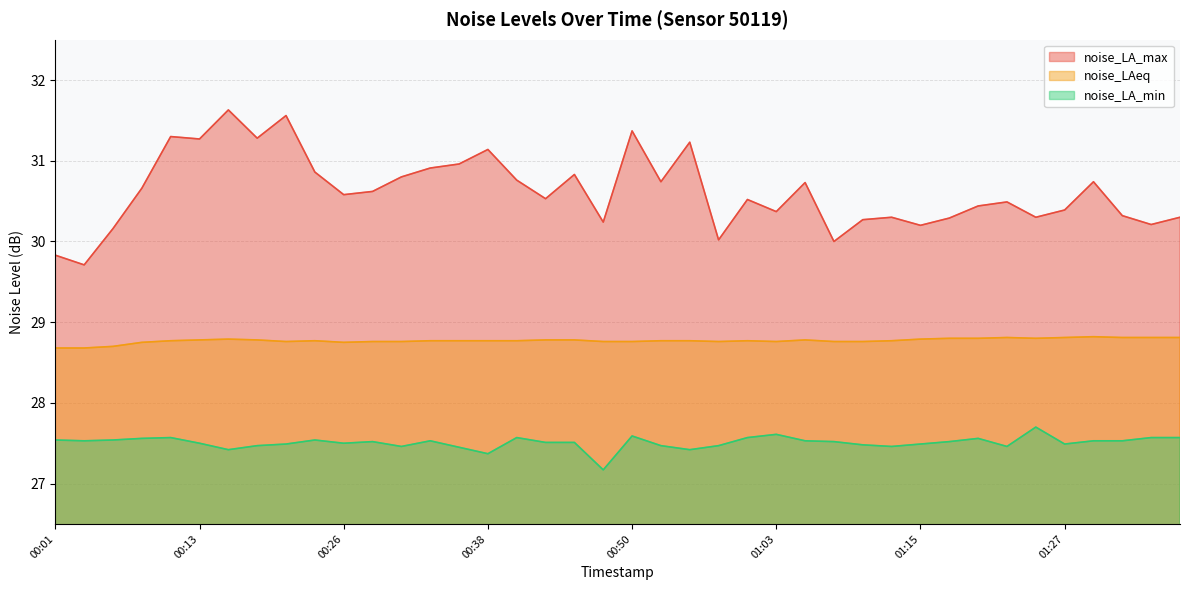

True or false: noise_LA_min has a value of 27.5 at 00:04.

True